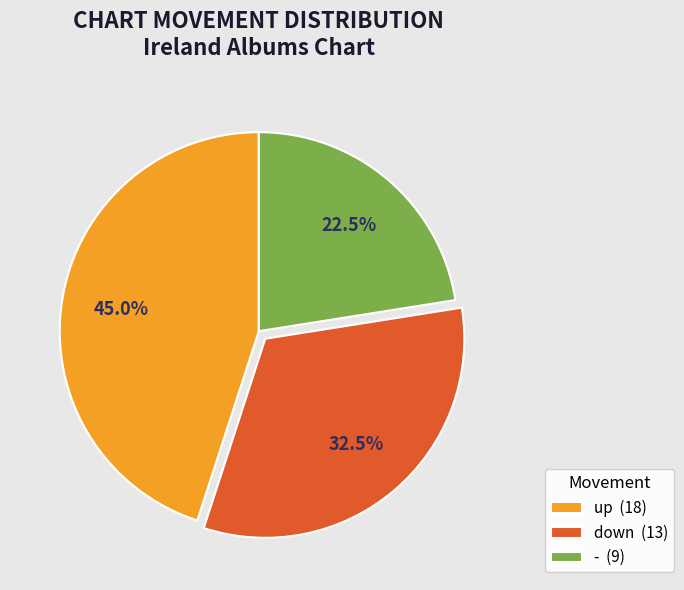

Approximately how many times larger is the value at down (13) compared to - (9)?

1.4